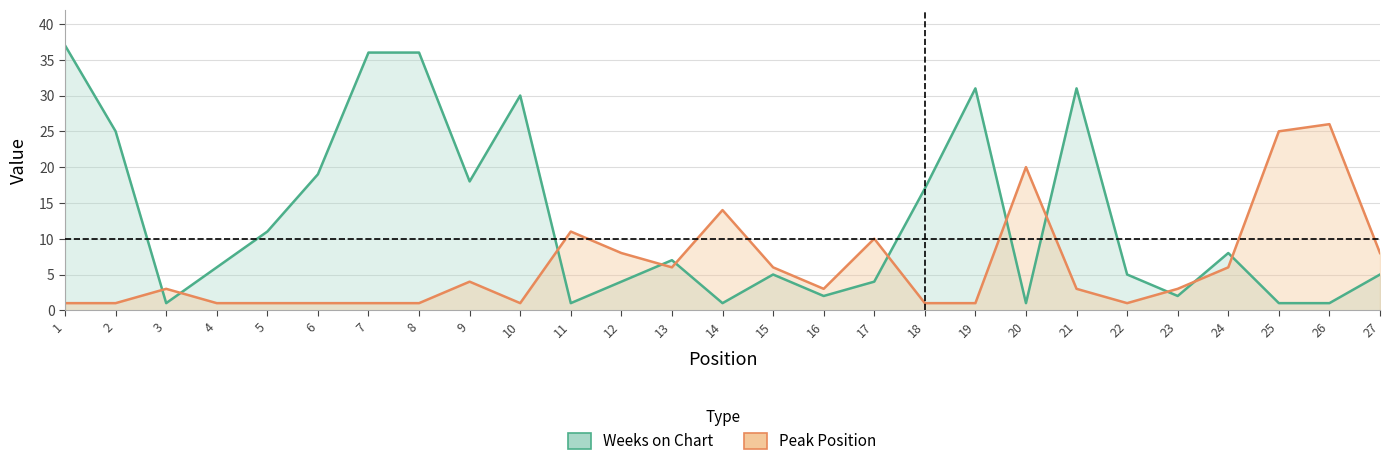

Reading left to right, what are all the values shown in this chart?

Weeks on Chart: 1=37	2=25	3=1	4=6	5=11	6=19	7=36	8=36	9=18	10=30	11=1	12=4	13=7	14=1	15=5	16=2	17=4	18=17	19=31	20=1	21=31	22=5	23=2	24=8	25=1	26=1	27=5
Peak Position: 1=1	2=1	3=3	4=1	5=1	6=1	7=1	8=1	9=4	10=1	11=11	12=8	13=6	14=14	15=6	16=3	17=10	18=1	19=1	20=20	21=3	22=1	23=3	24=6	25=25	26=26	27=8